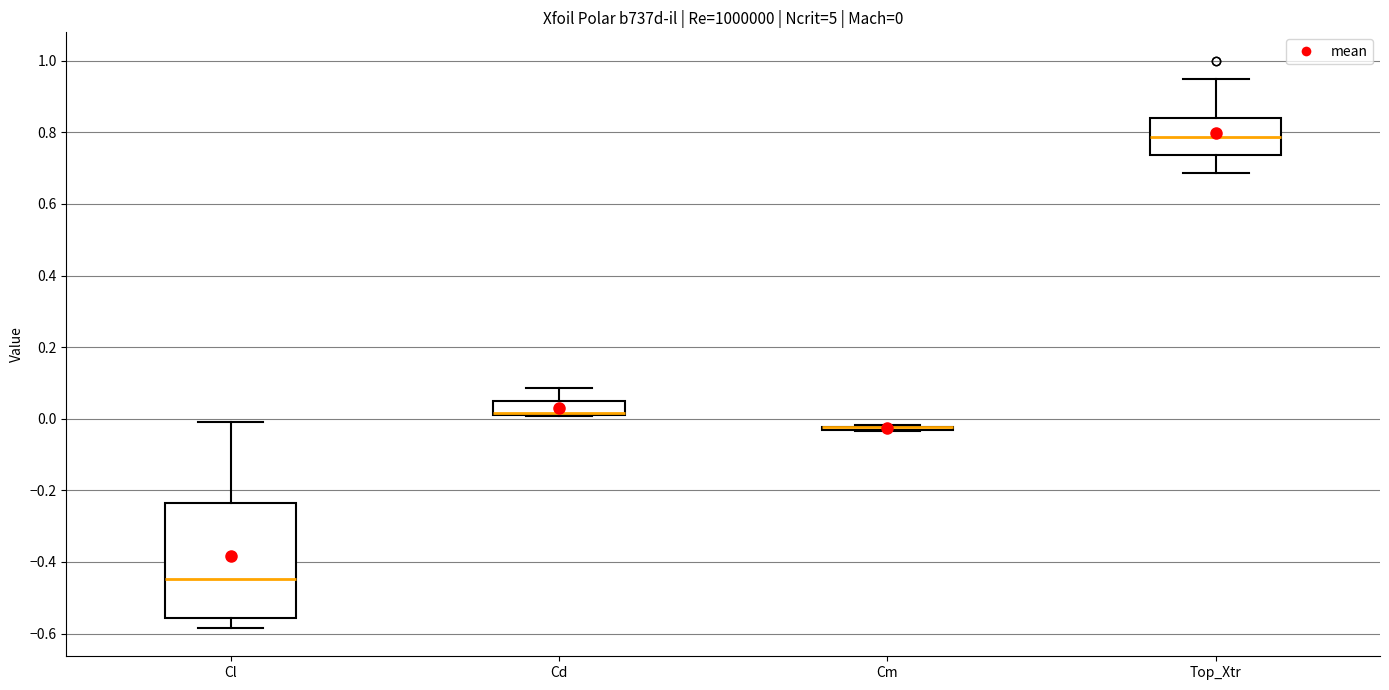

Comparing the boxes themselves (not the whiskers), which one is the tallest?

Cl